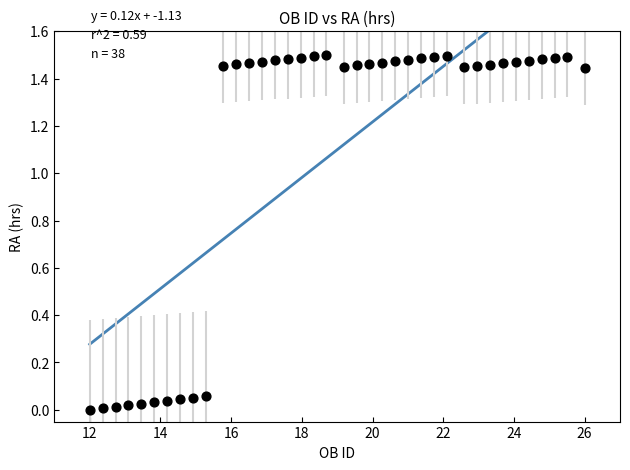

What is the range of X values (max minus min)?

14.0